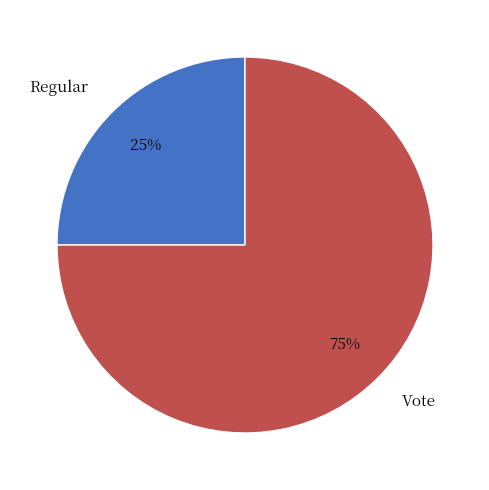

Count the number of slices in the pie.

2